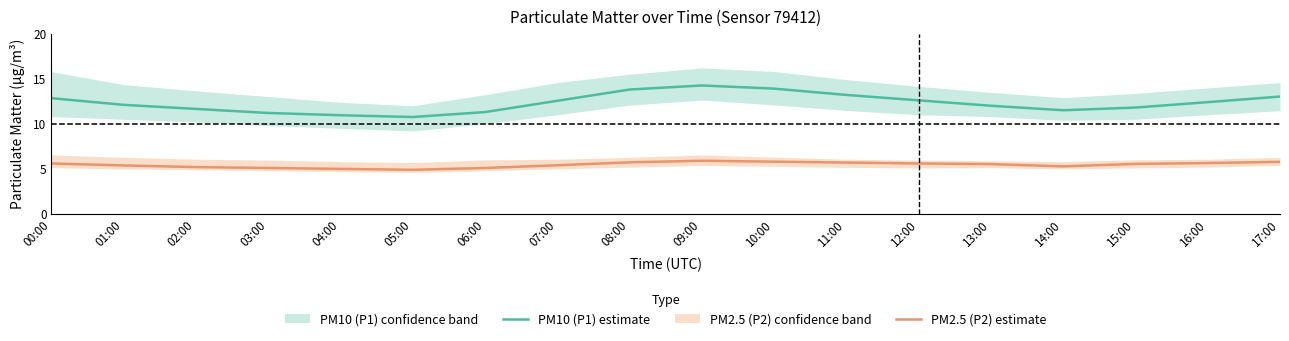

Rank the series by their average value, from lowest to highest.

PM2.5 (P2) estimate, PM10 (P1) estimate